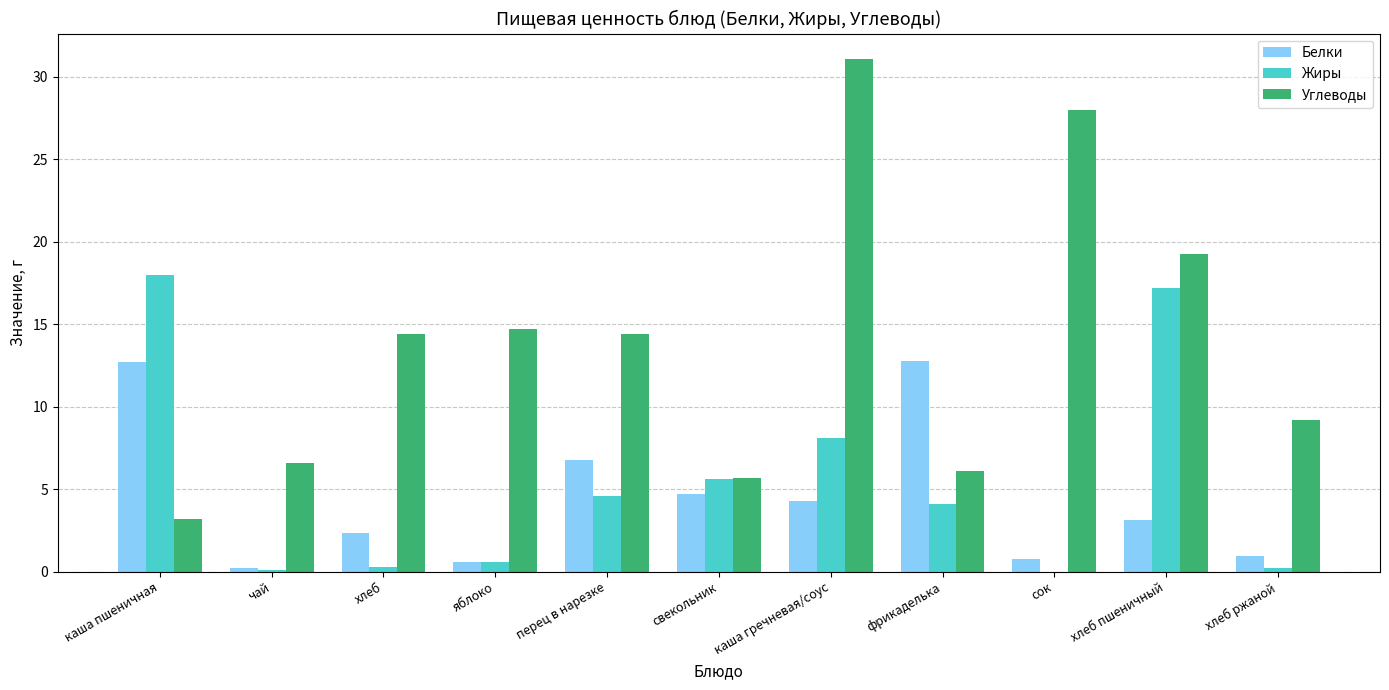

Where is Жиры nearest to the value 9?

каша гречневая/соус